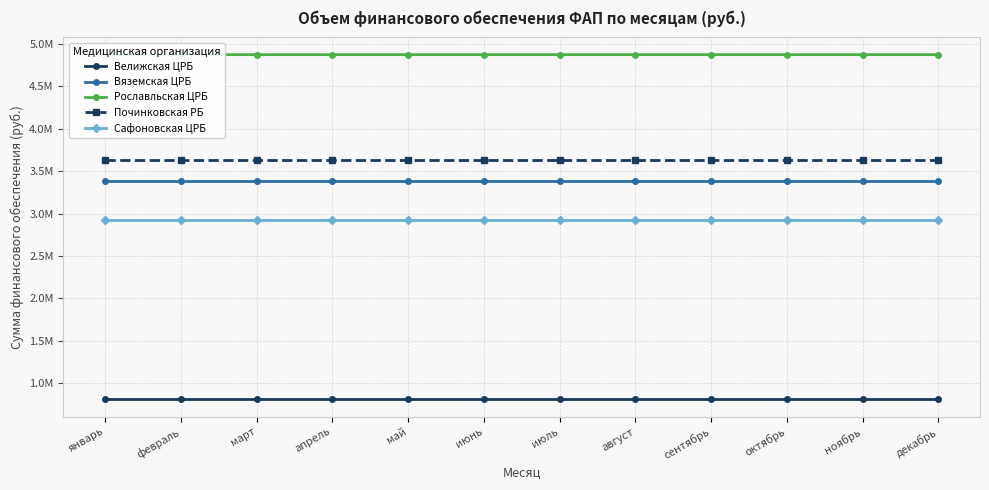

Rank the categories by Починковская РБ value from lowest to highest.

январь, февраль, март, апрель, май, июнь, июль, август, сентябрь, октябрь, ноябрь, декабрь